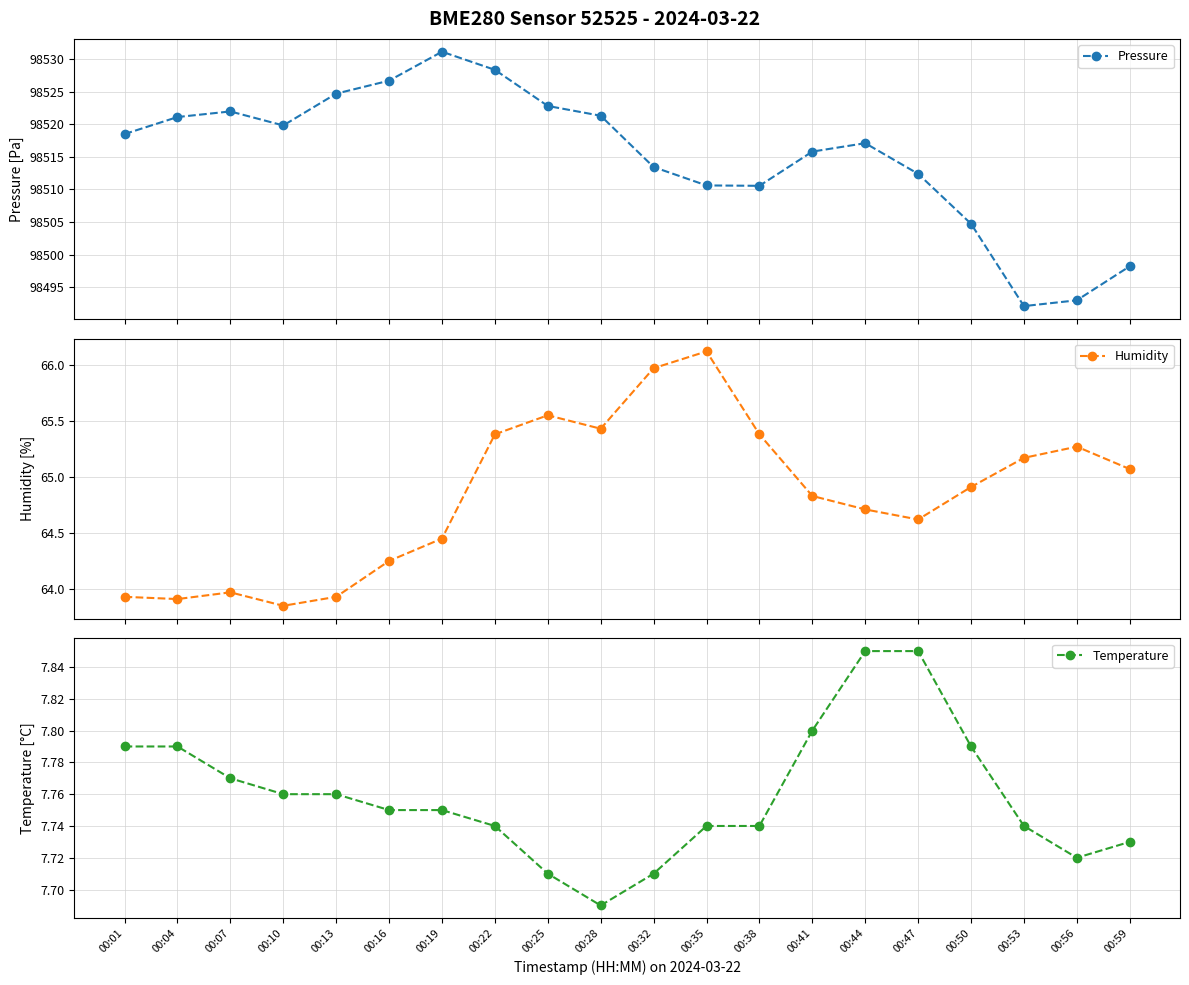

Where is the first local minimum for Temperature?

00:28